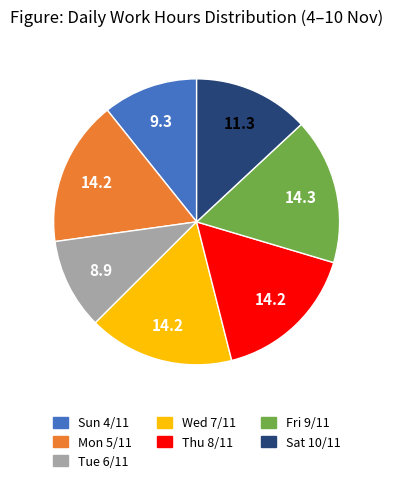

Count the number of slices in the pie.

7